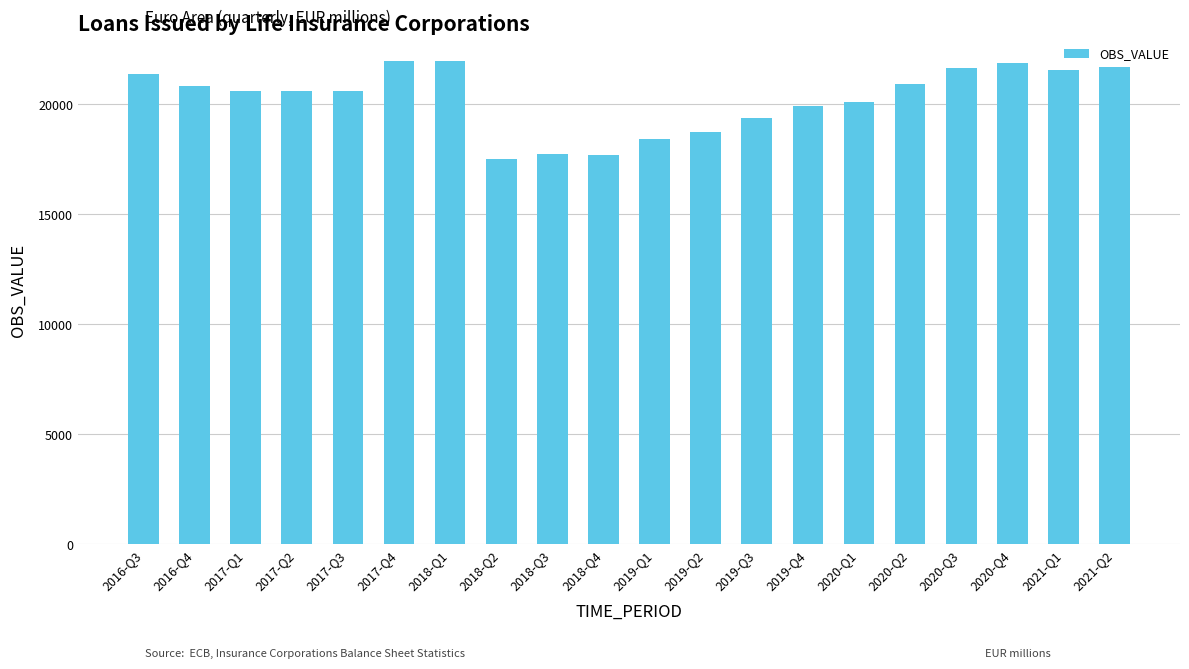

How many distinct data groups are displayed?

1